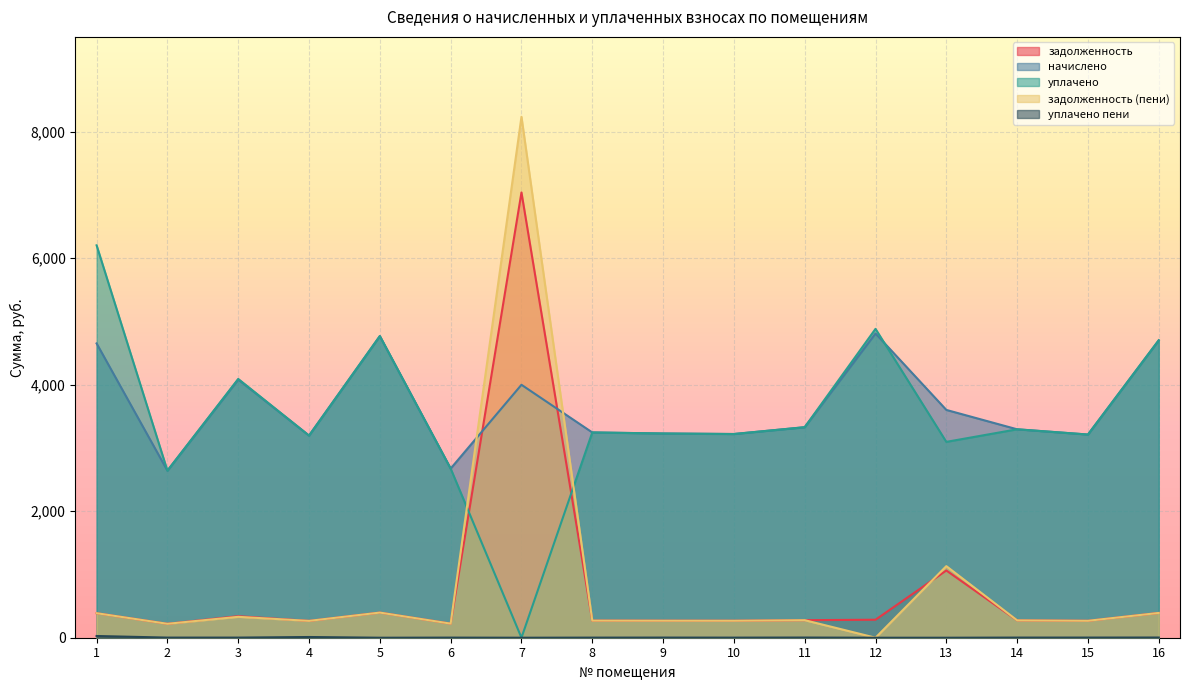

At which category is the sum across all series the highest?

7